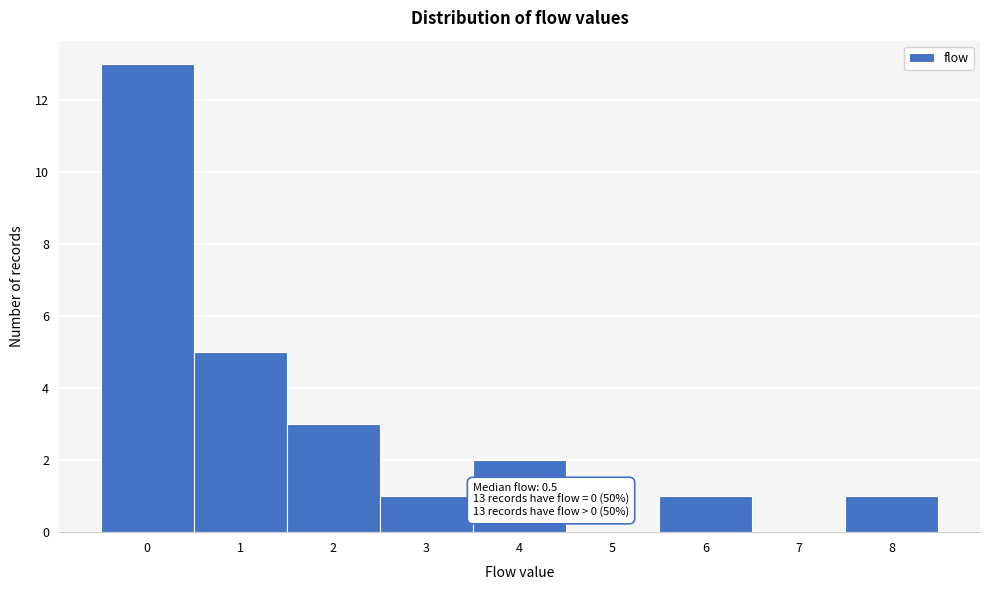

Over which range of the x-axis is the bar tallest?

-0.5 to 0.5